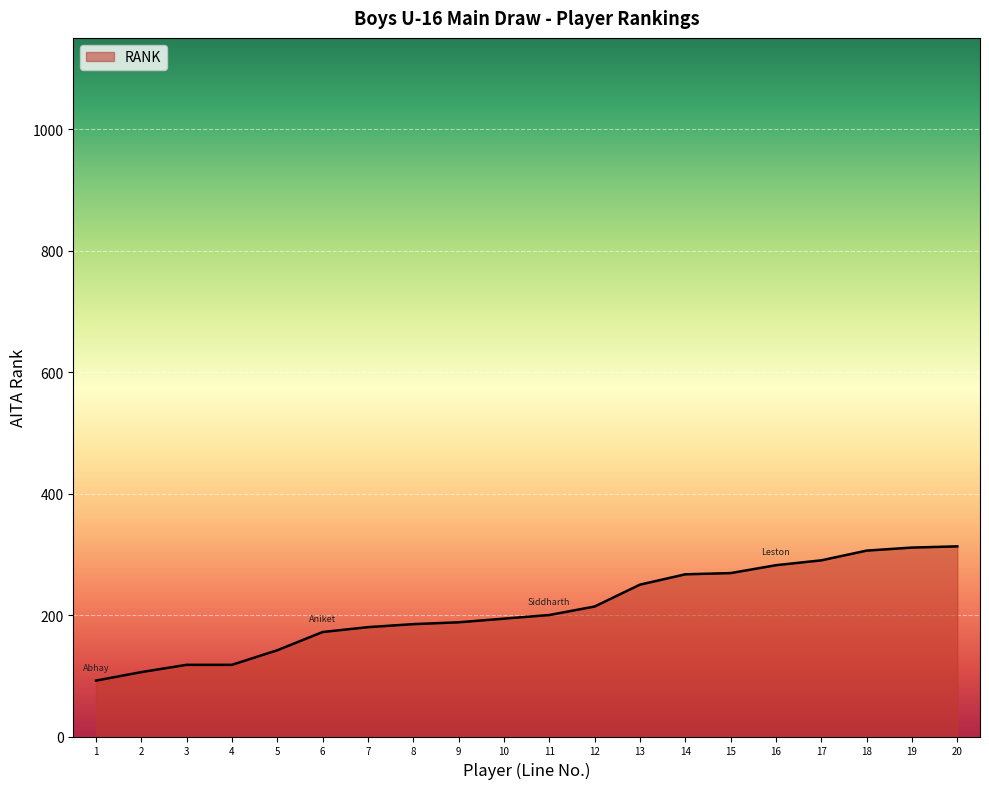

Is it true that the value at 16 is 282?

True